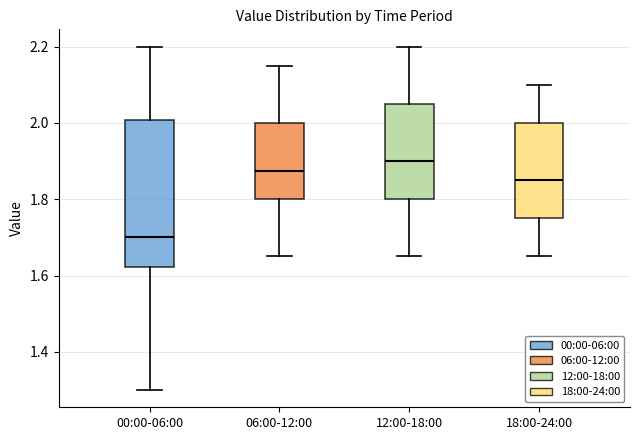

Reading left to right, transcribe this box plot: for each box, give where its median line is, the range the box spans, and where its two whiskers end, as read against the y-axis. The values are not printed on the chart, so give them approximately, as read against the axis.

00:00-06:00: median 1.70, box 1.62 to 2.00, whiskers 1.30 to 2.20
06:00-12:00: median 1.88, box 1.80 to 2.00, whiskers 1.66 to 2.16
12:00-18:00: median 1.90, box 1.80 to 2.06, whiskers 1.66 to 2.20
18:00-24:00: median 1.86, box 1.76 to 2.00, whiskers 1.66 to 2.10